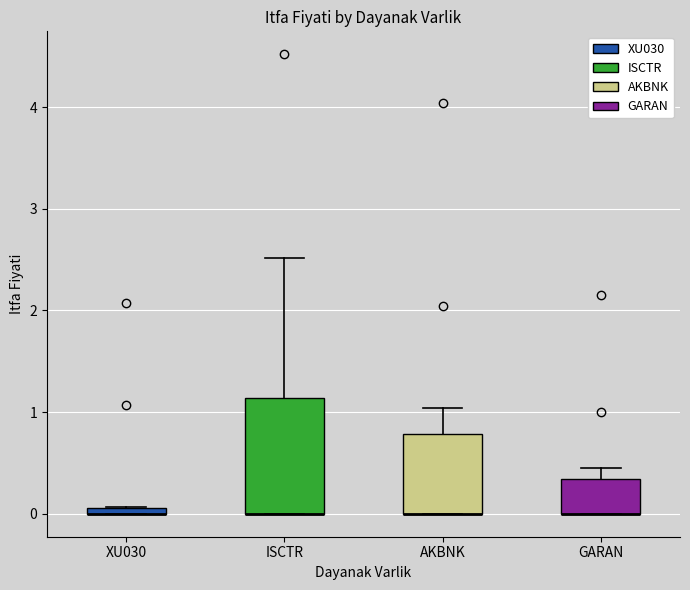

Which box is the tallest, from its lower edge to its upper edge?

ISCTR